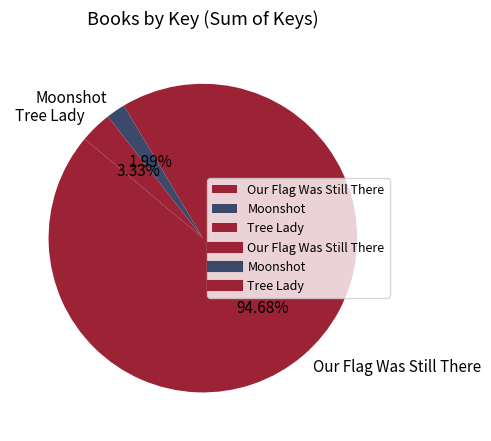

Rank the categories by value from highest to lowest.

Our Flag Was Still There, Tree Lady, Moonshot